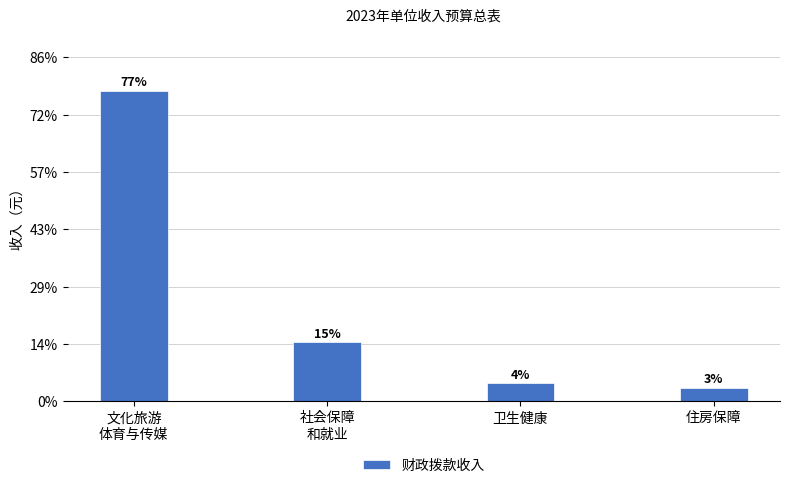

Does the chart contain any negative values?

No